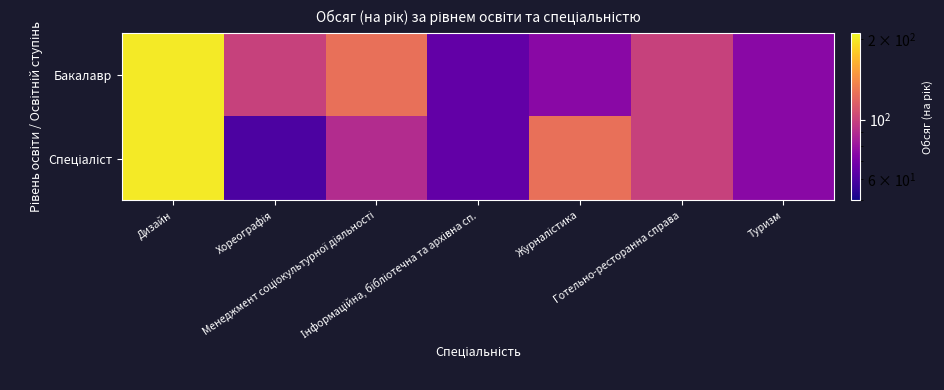

Rank the series at Хореографія from lowest to highest value.

Спеціаліст, Бакалавр